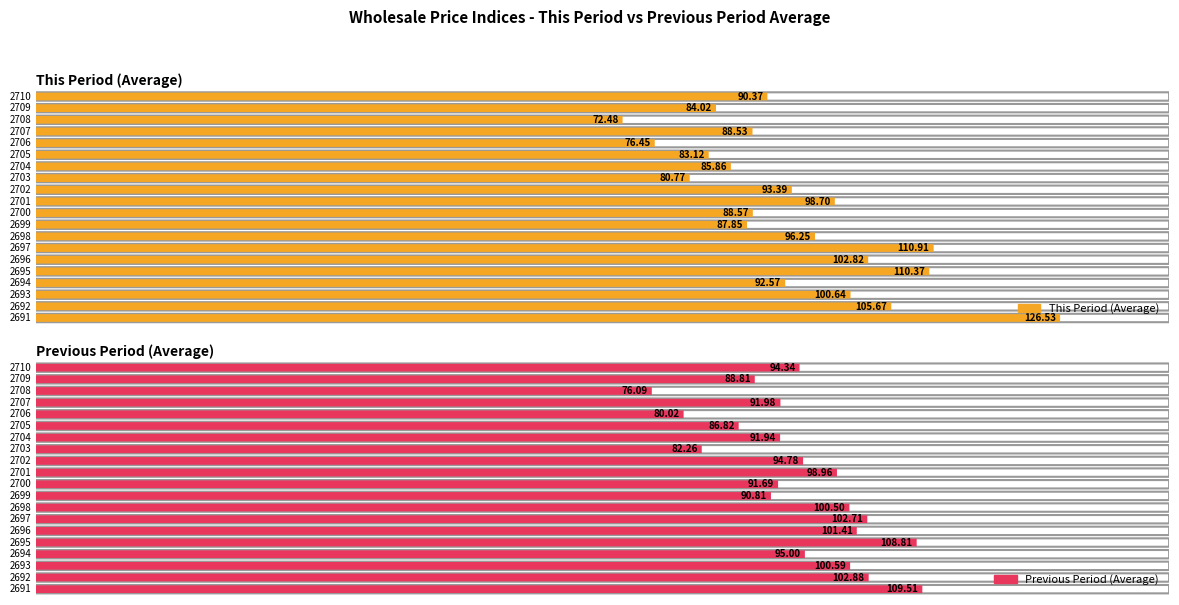

What are all the series names shown in the legend?

This Period (Average), Previous Period (Average)